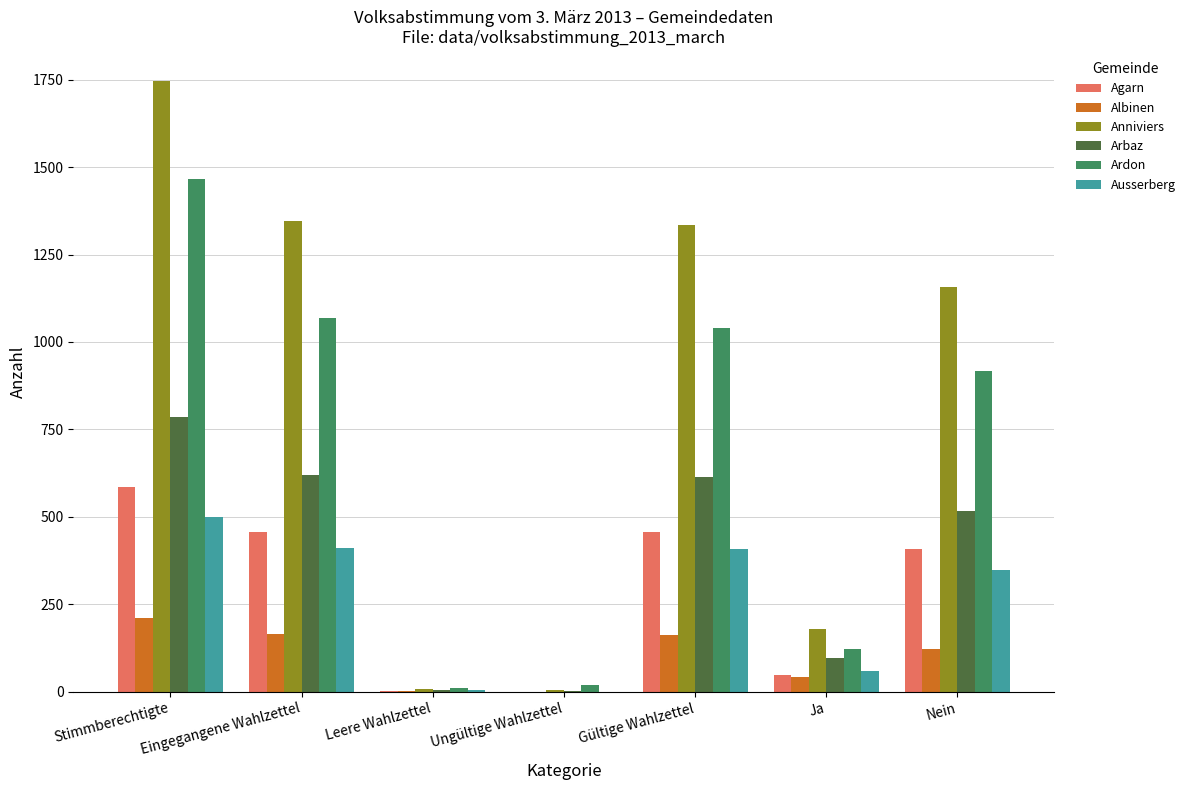

How many distinct data groups are displayed?

6